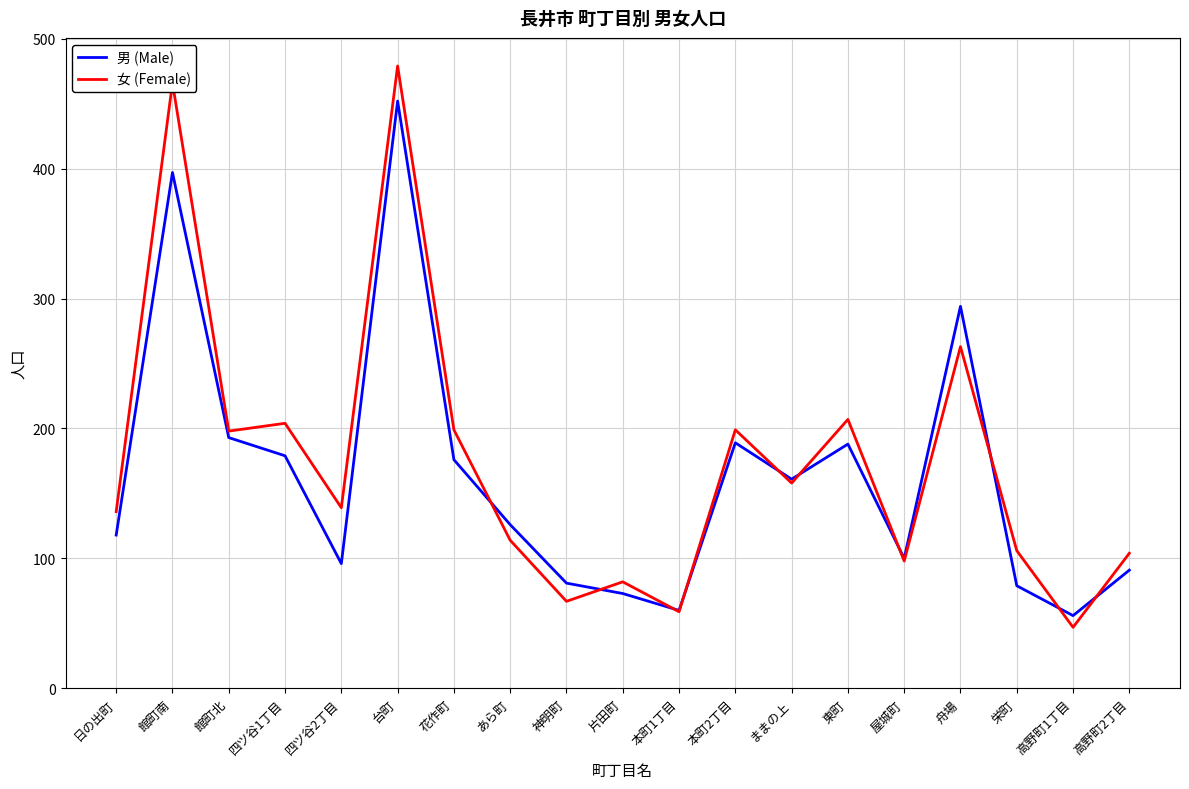

How many values in the 男 (Male) series are below 126?

9